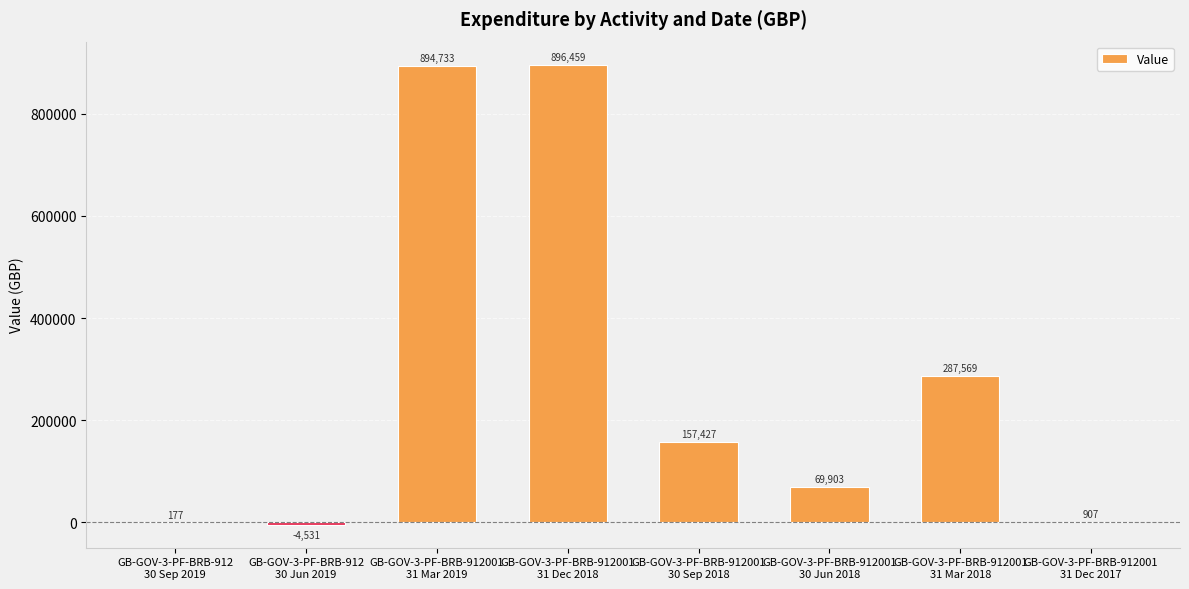

What is the maximum value shown in the chart?

896459.0